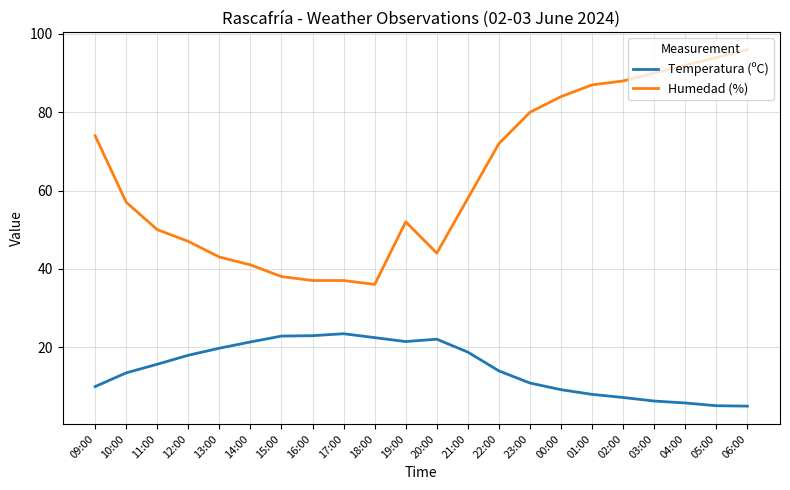

What is the difference between the maximum and minimum values in the Temperatura (ºC) series?

18.5